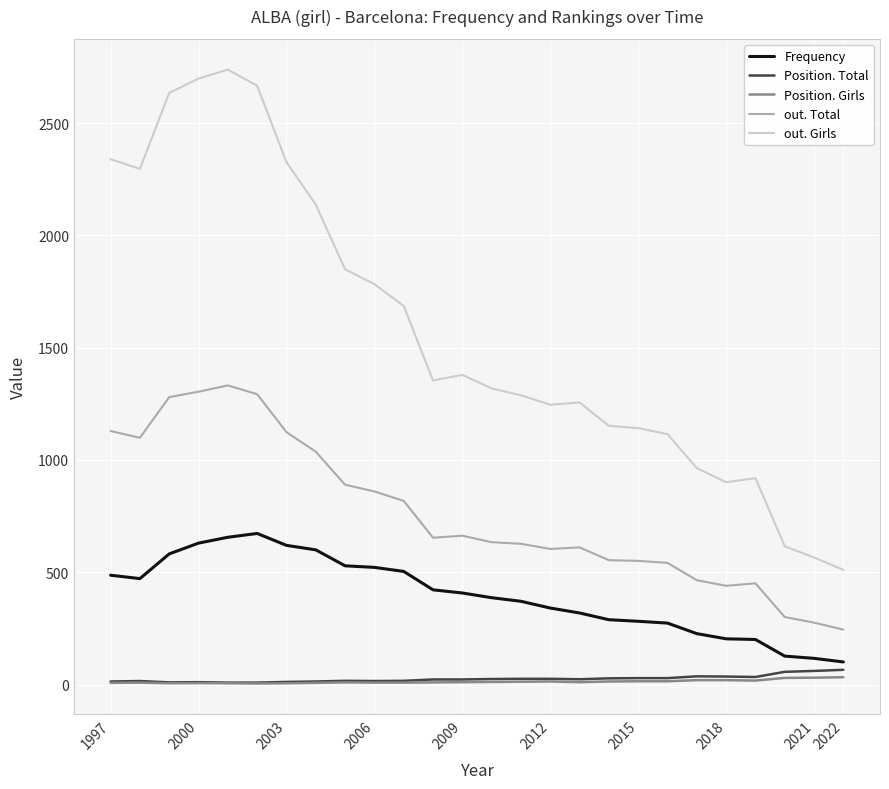

What is the greatest value displayed?

2738